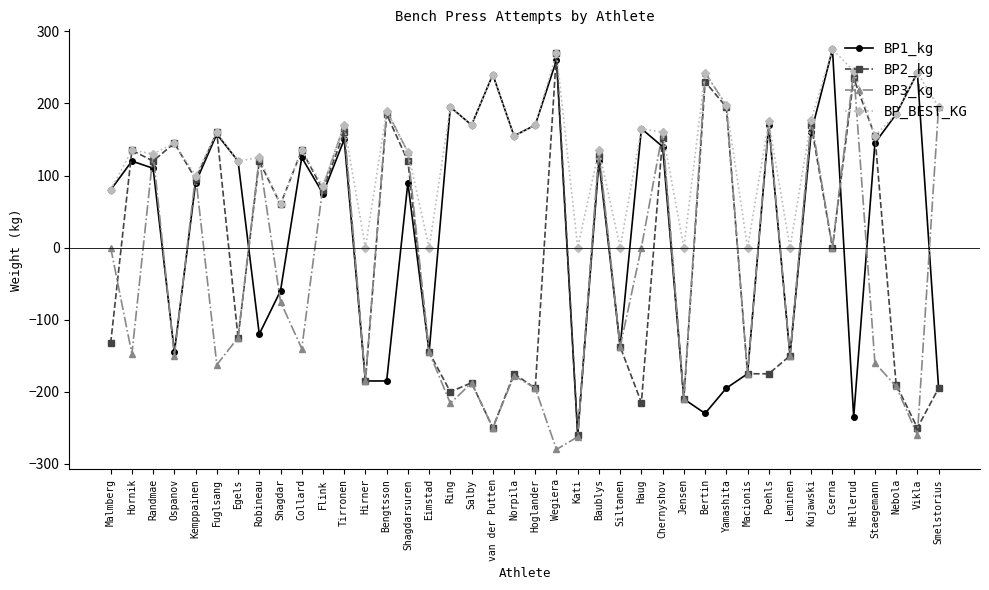

What is the difference between the BP1_kg values at Fuglsang and van der Putten?

82.5